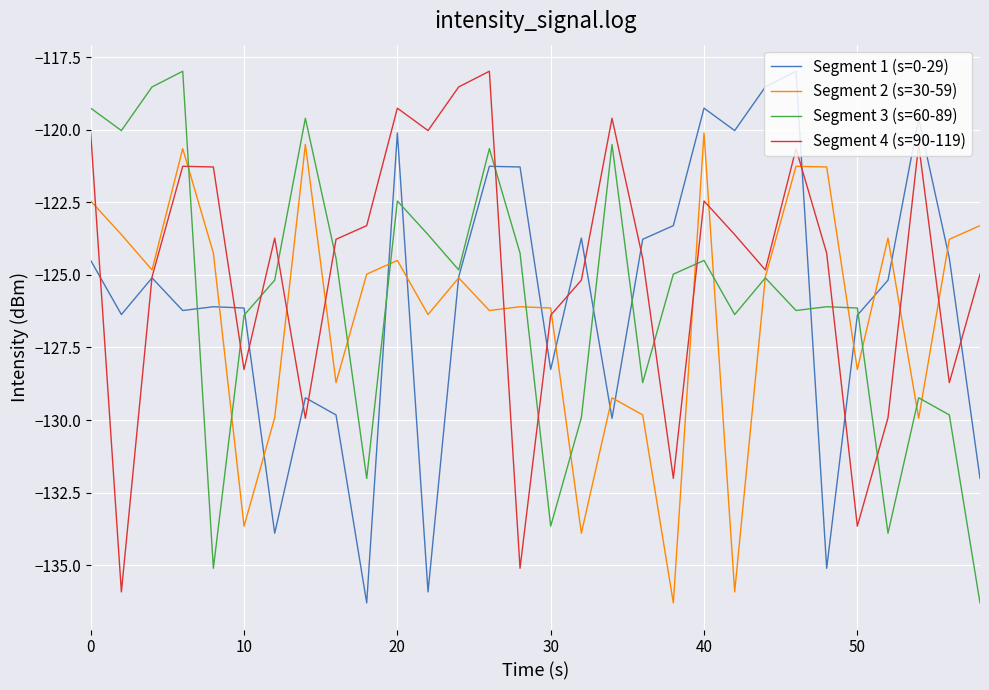

How many interior local peaks does the Segment 4 (s=90-119) series have?

8